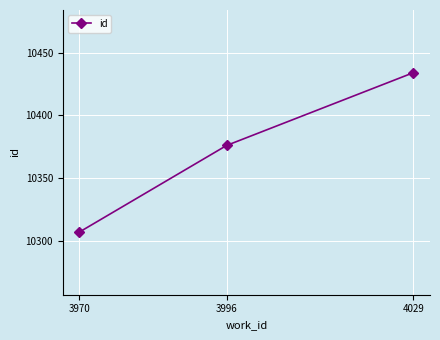

Which category has the highest value across all series?

4029